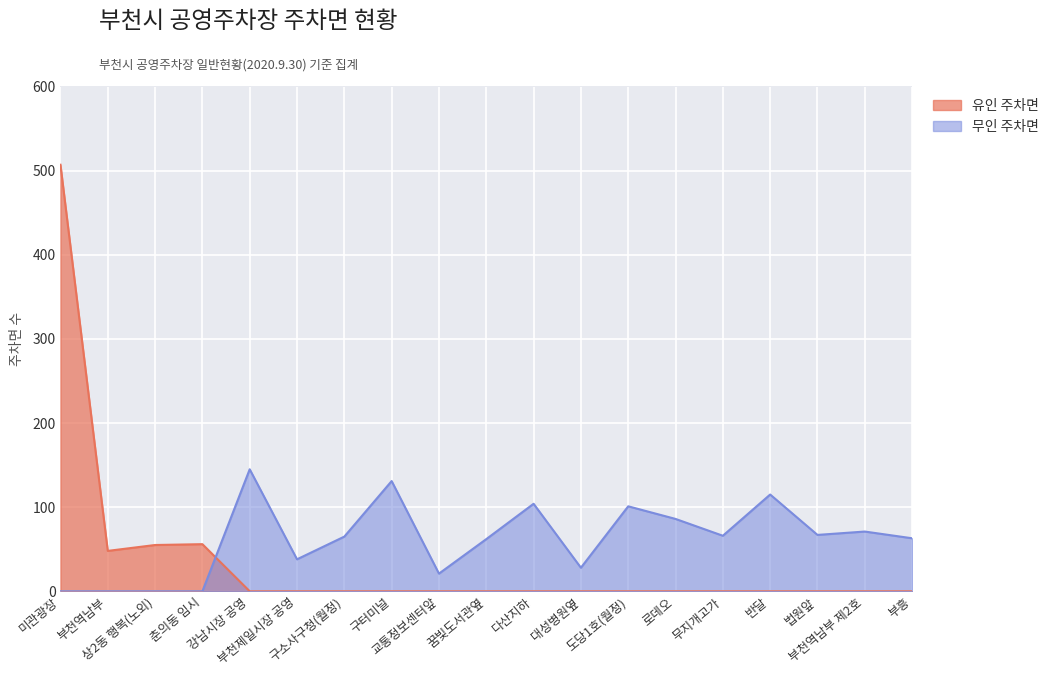

What is the difference between the highest and lowest values at 구소사구청(월정)?

65